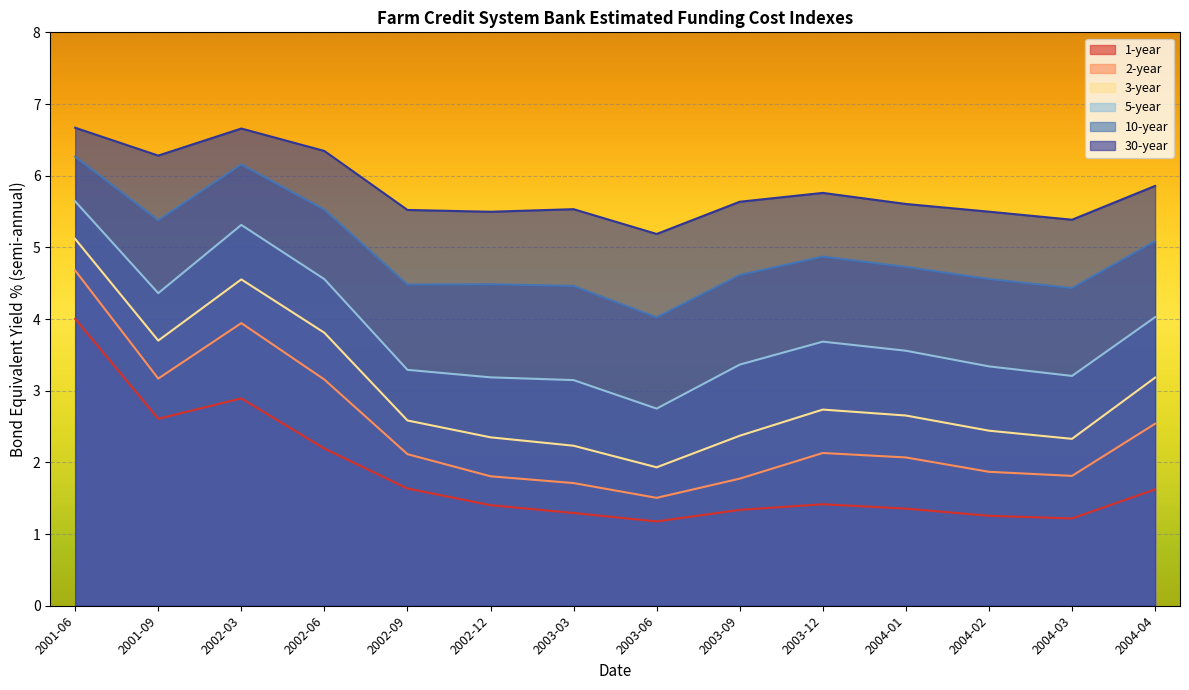

How many values in the 5-year series exceed 3?

13